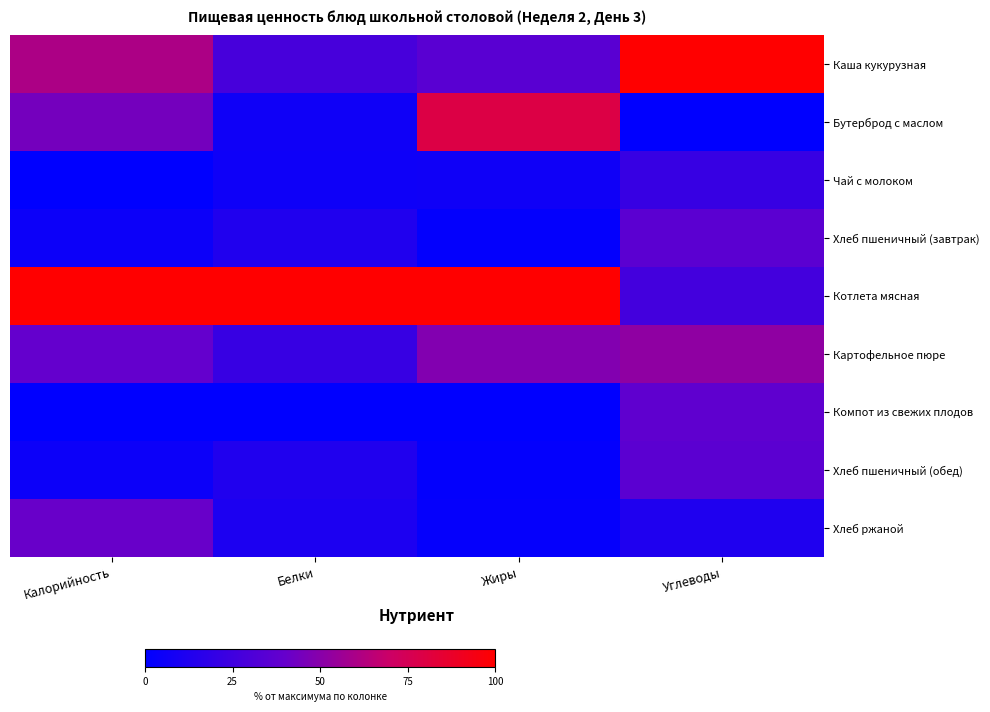

At Углеводы, list the series in order from smallest to largest.

Бутерброд с маслом, Хлеб ржаной, Чай с молоком, Котлета мясная, Хлеб пшеничный (завтрак), Хлеб пшеничный (обед), Компот из свежих плодов, Картофельное пюре, Каша кукурузная